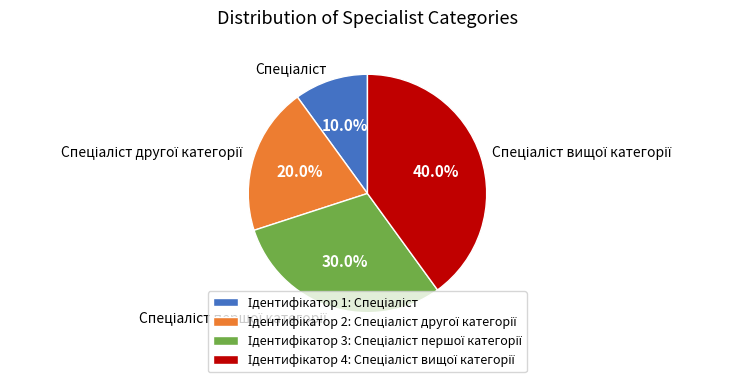

Is there any slice that represents more than half of the pie?

No